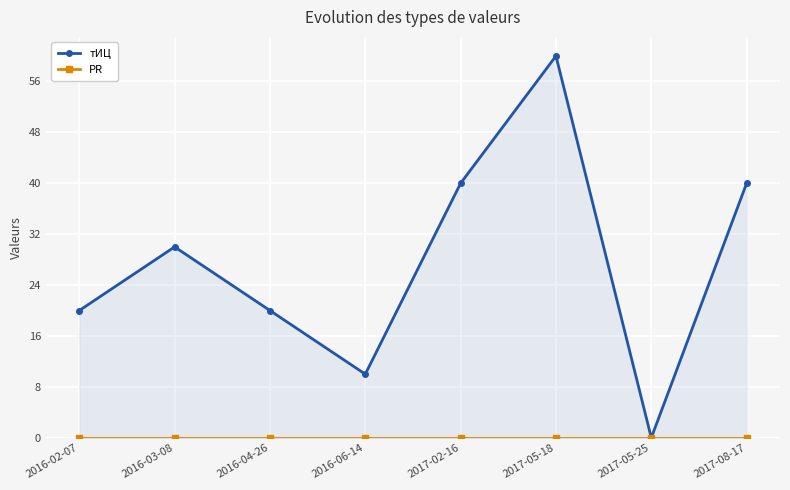

True or false: тИЦ has more than 1 interior local peaks.

True